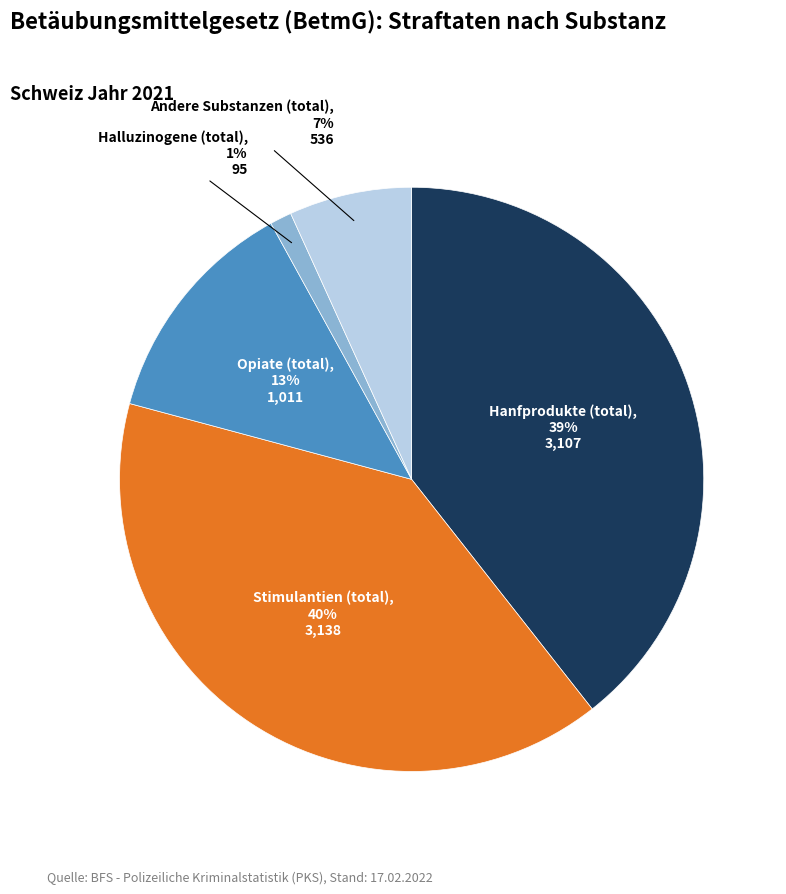

To the nearest percent, what portion does Andere Substanzen (total) represent?

7%